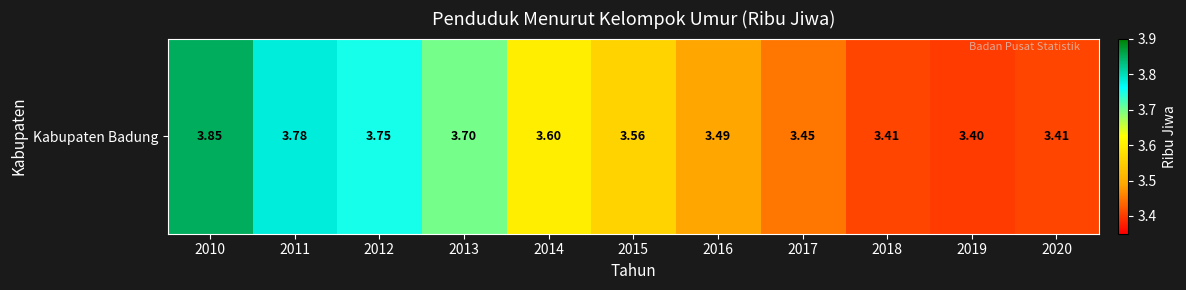

What is the sum of the values at 2017 and 2020?

6.9